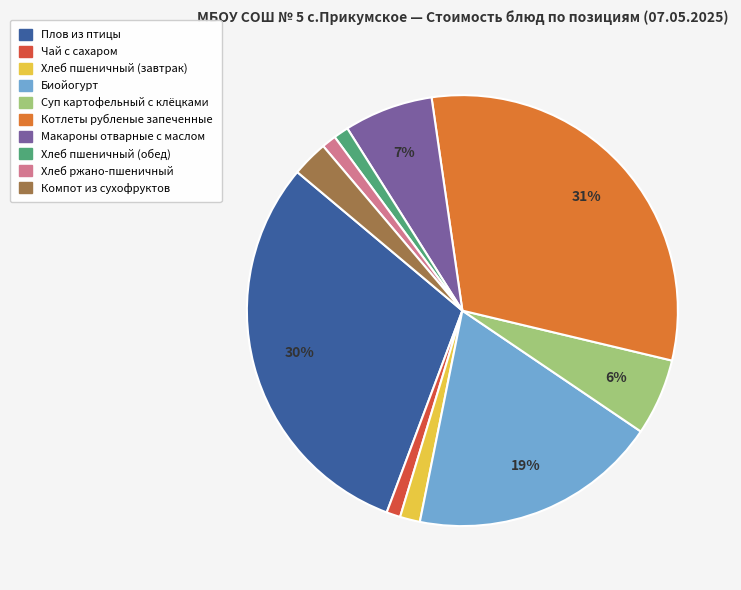

The Котлеты рубленые запеченные slice represents 22% of the pie. True or false?

False